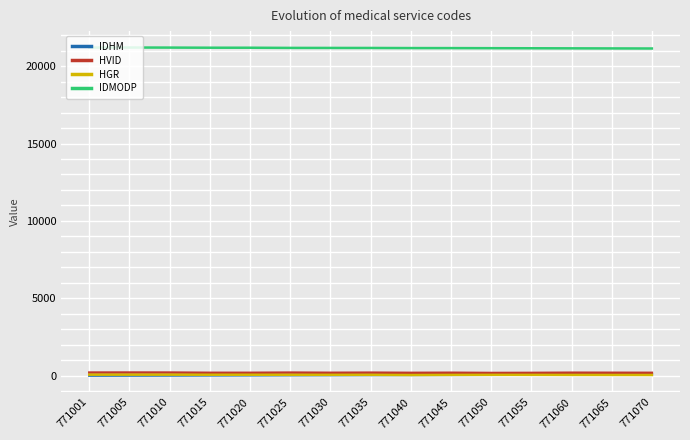

Is the value of IDMODP at 771060 greater than the value of IDHM at 771020?

Yes